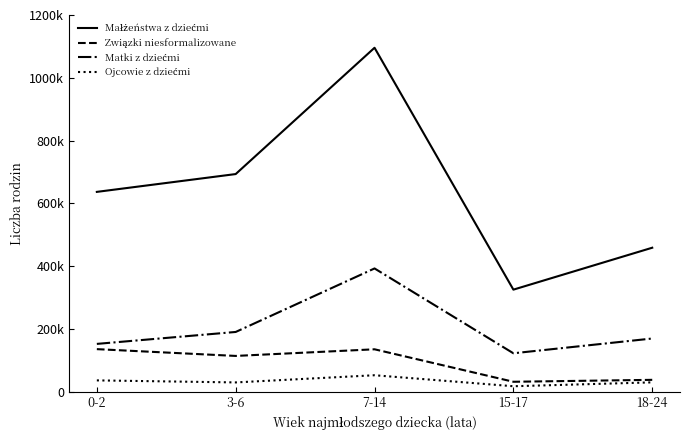

Does the chart have visible grid lines?

No